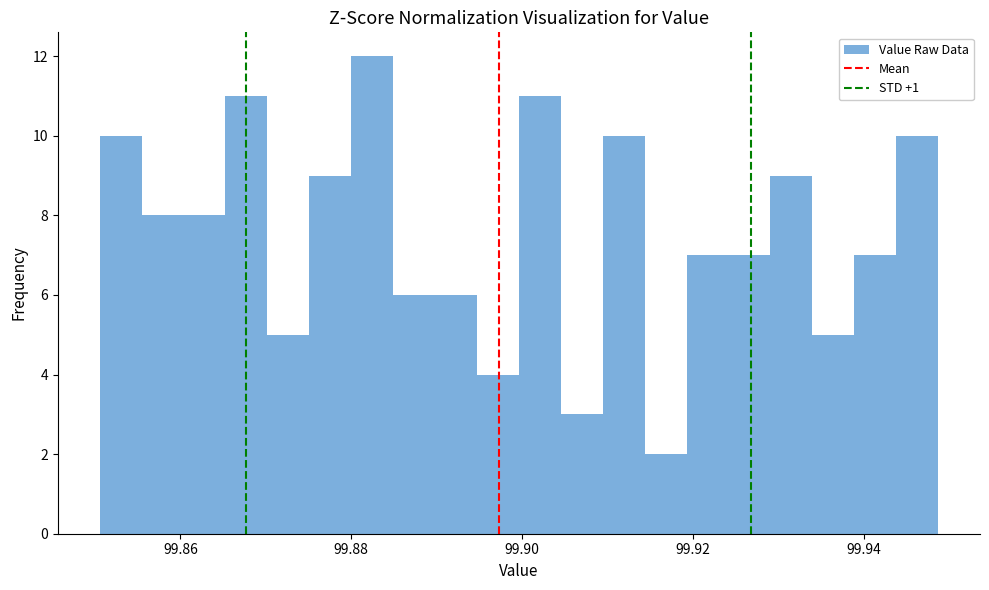

Read against the x-axis, roughly where is the centre of the tallest bar?

99.882